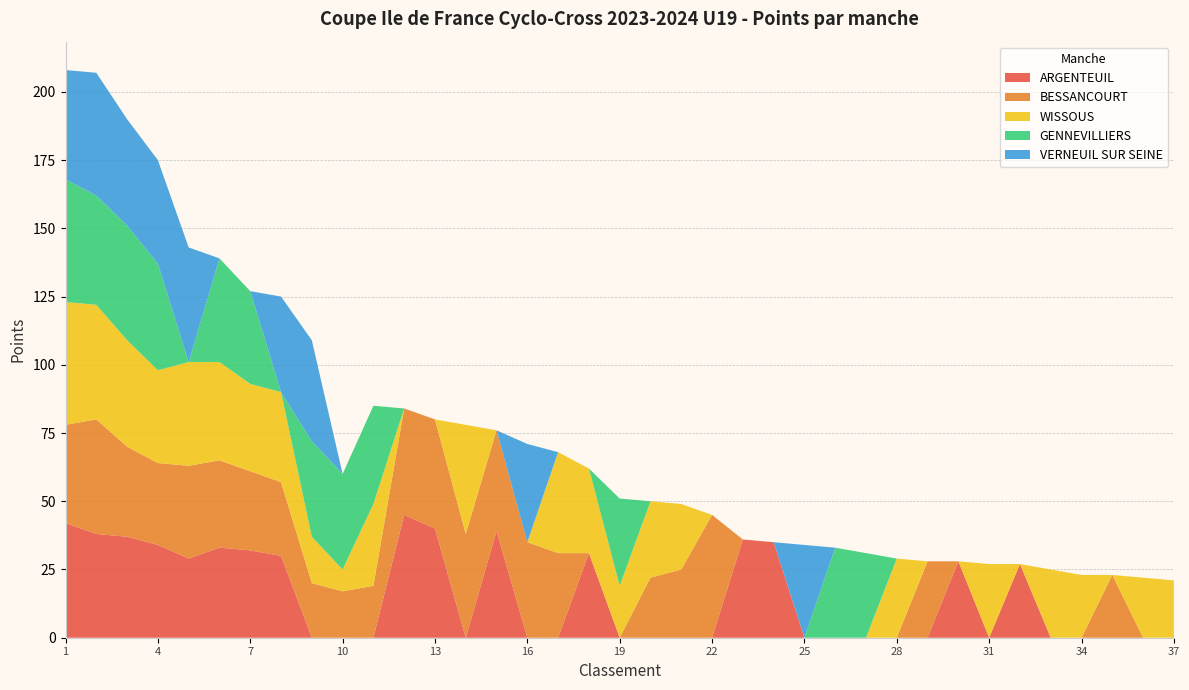

Reading right to left, extract all data points from this chart.

ARGENTEUIL: 37=0	36=0	35=0	34=0	33=0	32=27	31=0	30=28	29=0	28=0	27=0	26=0	25=0	24=35	23=36	22=0	21=0	20=0	19=0	18=31	17=0	16=0	15=39	14=0	13=40	12=45	11=0	10=0	9=0	8=30	7=32	6=33	5=29	4=34	3=37	2=38	1=42
BESSANCOURT: 37=0	36=0	35=23	34=0	33=0	32=0	31=0	30=0	29=28	28=0	27=0	26=0	25=0	24=0	23=0	22=45	21=25	20=22	19=0	18=0	17=31	16=35	15=37	14=38	13=40	12=39	11=19	10=17	9=20	8=27	7=29	6=32	5=34	4=30	3=33	2=42	1=36
WISSOUS: 37=21	36=22	35=0	34=23	33=25	32=0	31=27	30=0	29=0	28=29	27=0	26=0	25=0	24=0	23=0	22=0	21=24	20=28	19=19	18=31	17=37	16=0	15=0	14=40	13=0	12=0	11=30	10=8	9=17	8=33	7=32	6=36	5=38	4=34	3=39	2=42	1=45
GENNEVILLIERS: 37=0	36=0	35=0	34=0	33=0	32=0	31=0	30=0	29=0	28=0	27=31	26=33	25=0	24=0	23=0	22=0	21=0	20=0	19=32	18=0	17=0	16=0	15=0	14=0	13=0	12=0	11=36	10=35	9=35	8=0	7=34	6=38	5=0	4=39	3=42	2=40	1=45
VERNEUIL SUR SEINE: 37=0	36=0	35=0	34=0	33=0	32=0	31=0	30=0	29=0	28=0	27=0	26=0	25=34	24=0	23=0	22=0	21=0	20=0	19=0	18=0	17=0	16=36	15=0	14=0	13=0	12=0	11=0	10=0	9=37	8=35	7=0	6=0	5=42	4=38	3=39	2=45	1=40